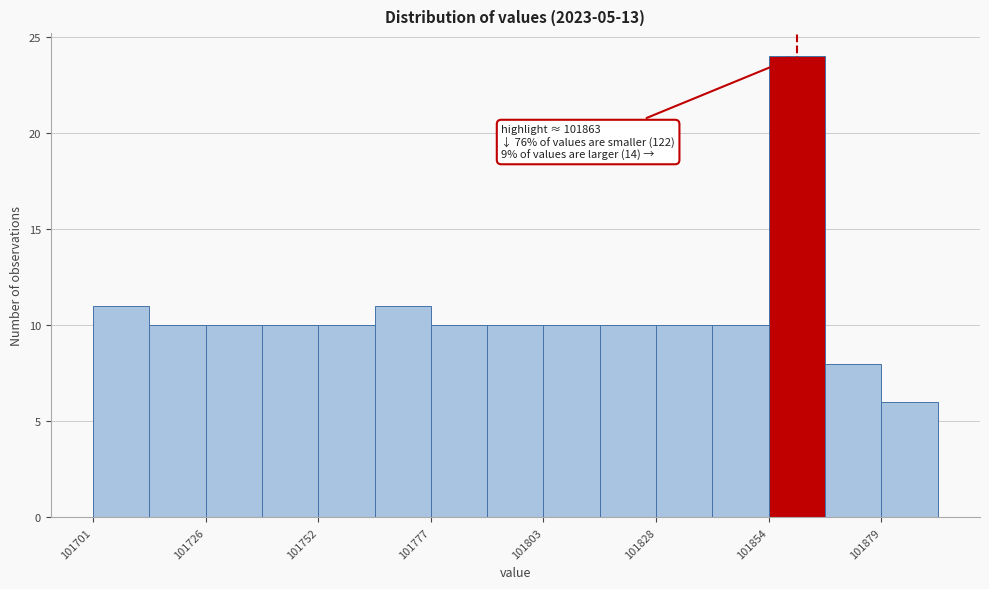

Around what value on the x-axis is the tallest bar? Give the approximate position of its centre, as read against the axis.

101860